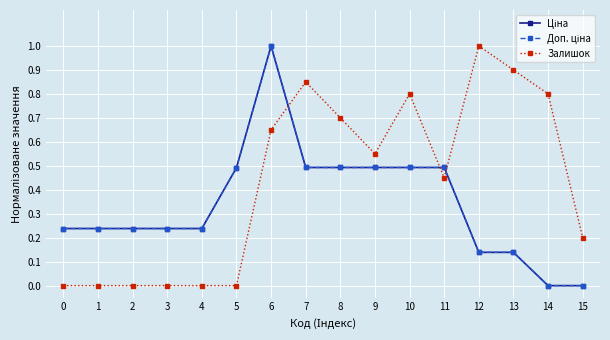

The value of Залишок at 12 is 0.3. True or false?

False